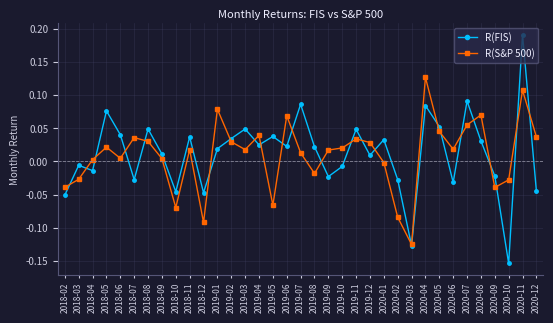

Is the value of R(S&P 500) at 2018-09 greater than the value of R(FIS) at 2018-02?

Yes